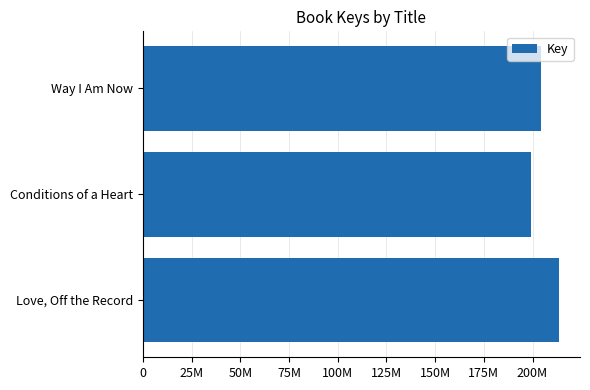

What is the minimum value shown in the chart?

199282967